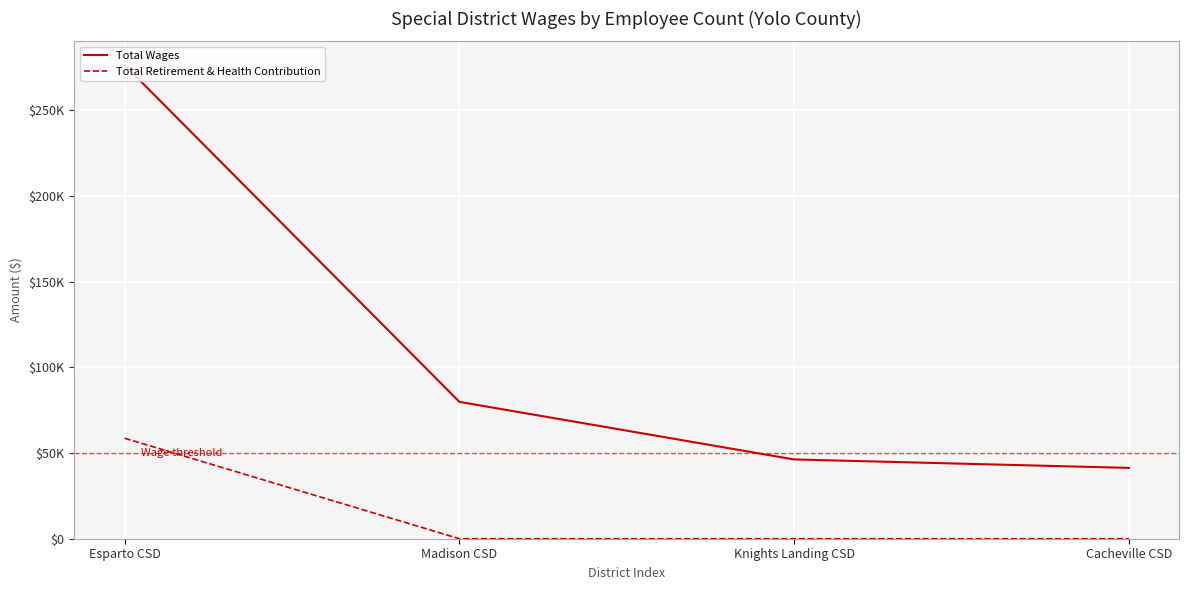

Is this an area chart (filled region under the line)?

No